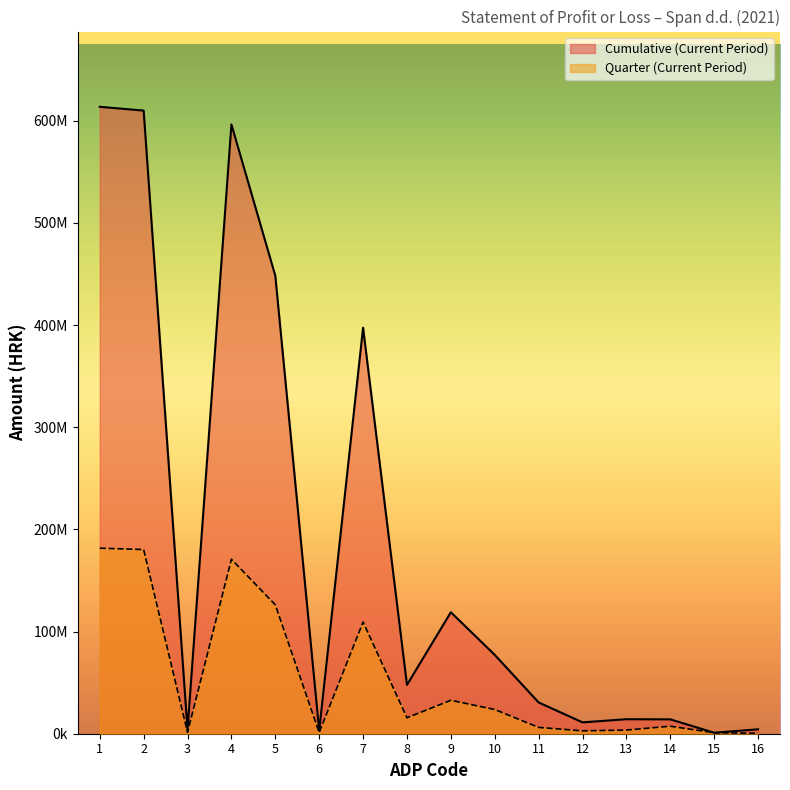

Which category has the lowest value in the Quarter (Current Period) series?

16